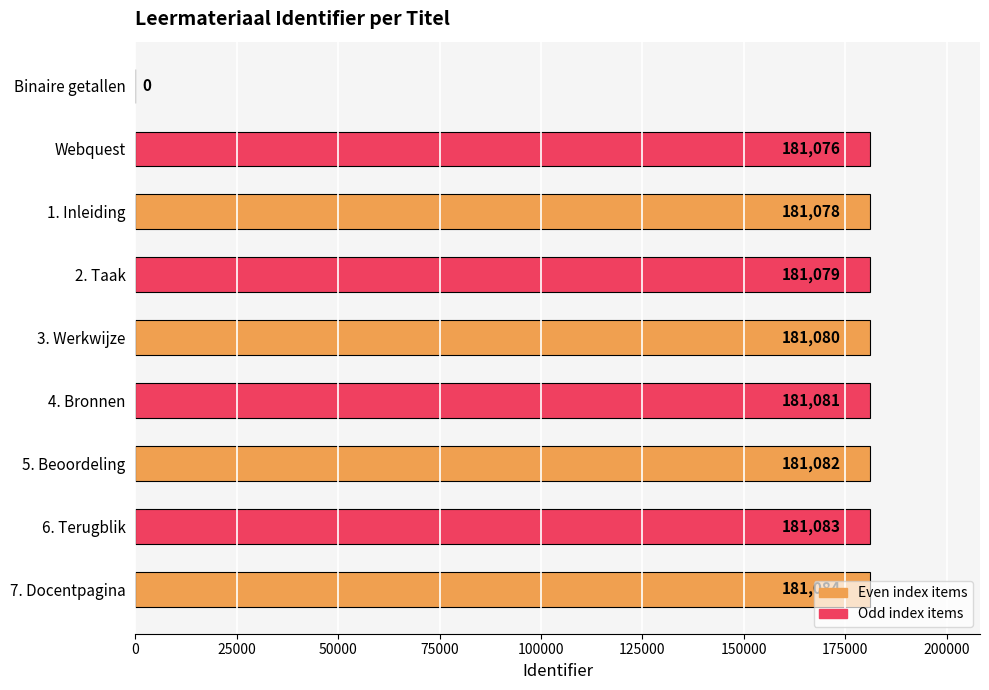

True or false: the data shows 70355 at Webquest.

False